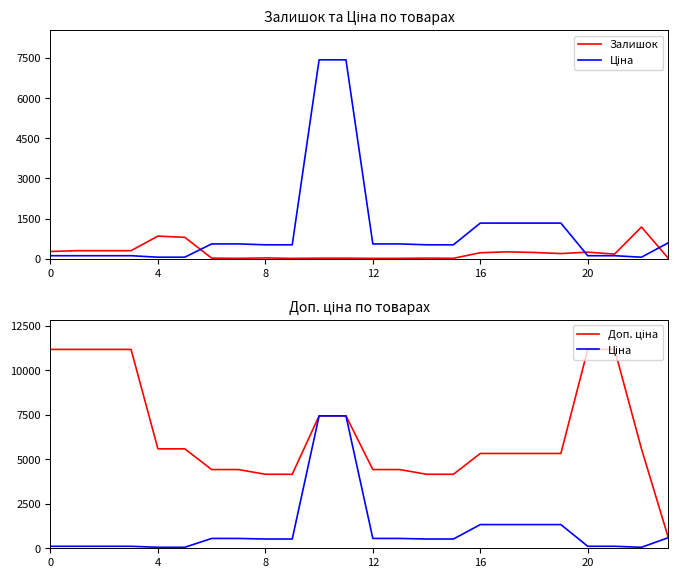

At 14, list the series in order from largest to smallest.

Доп. ціна, Ціна, Залишок